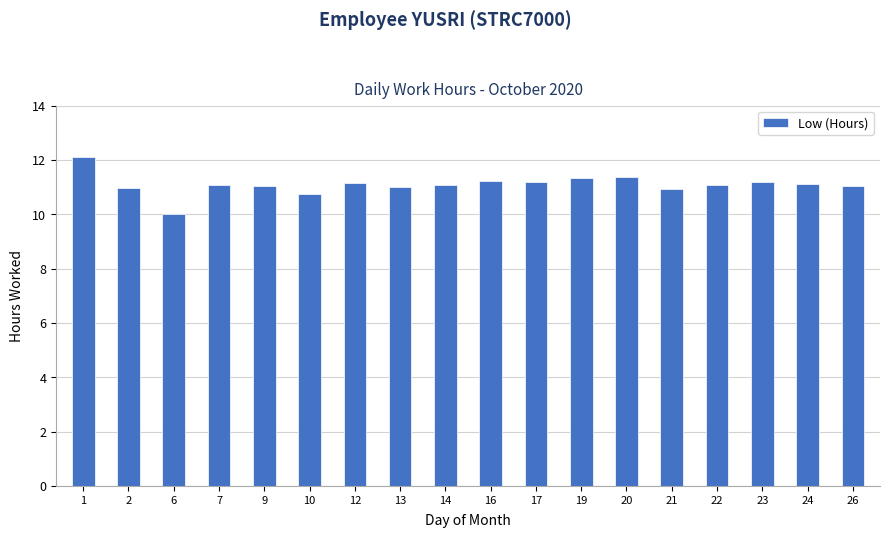

What is the ratio of the value at 22 to the value at 1?

0.9